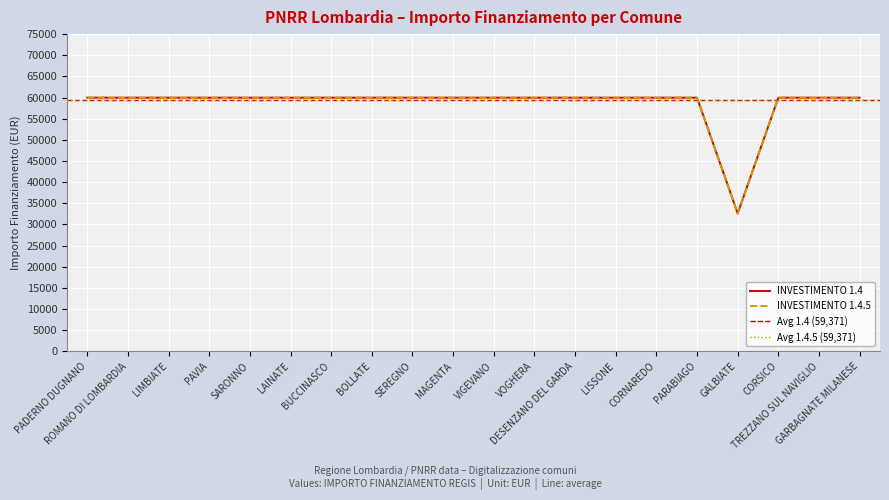

What is the lowest value of the 1.4.5 series?

32589